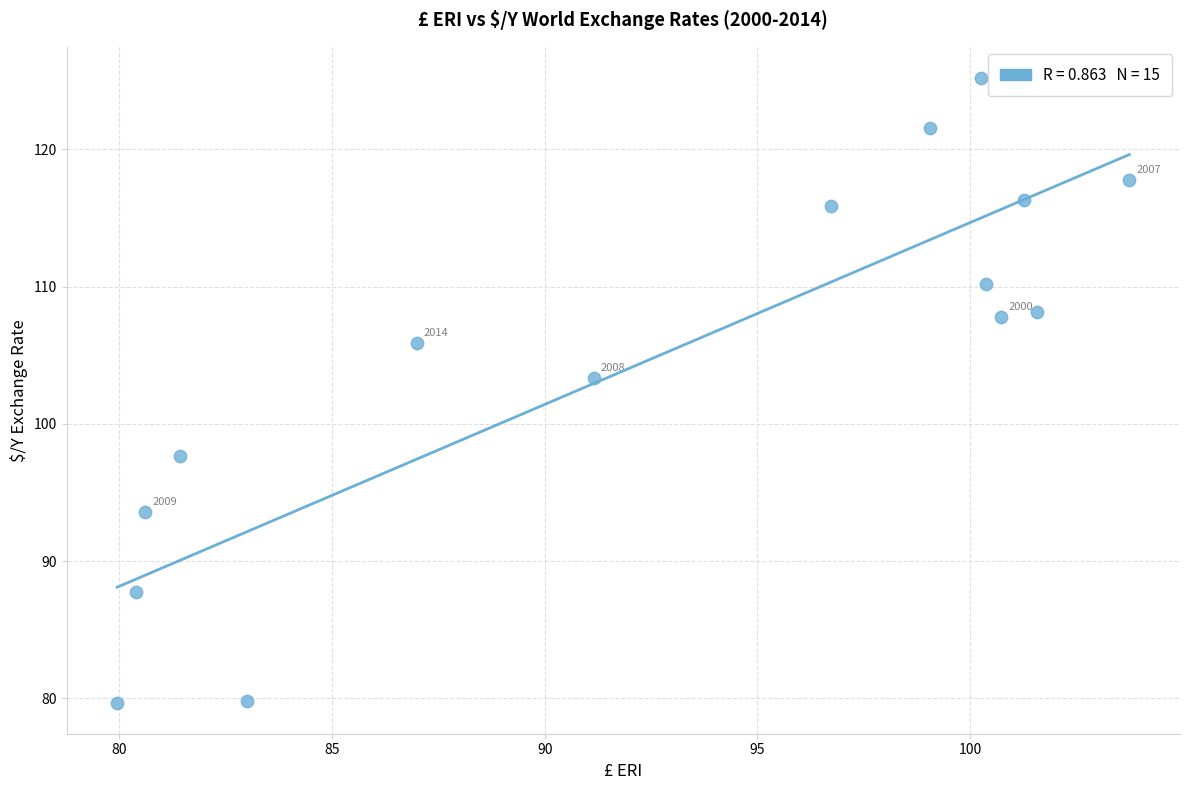

What is the range of Y values (max minus min)?

45.5